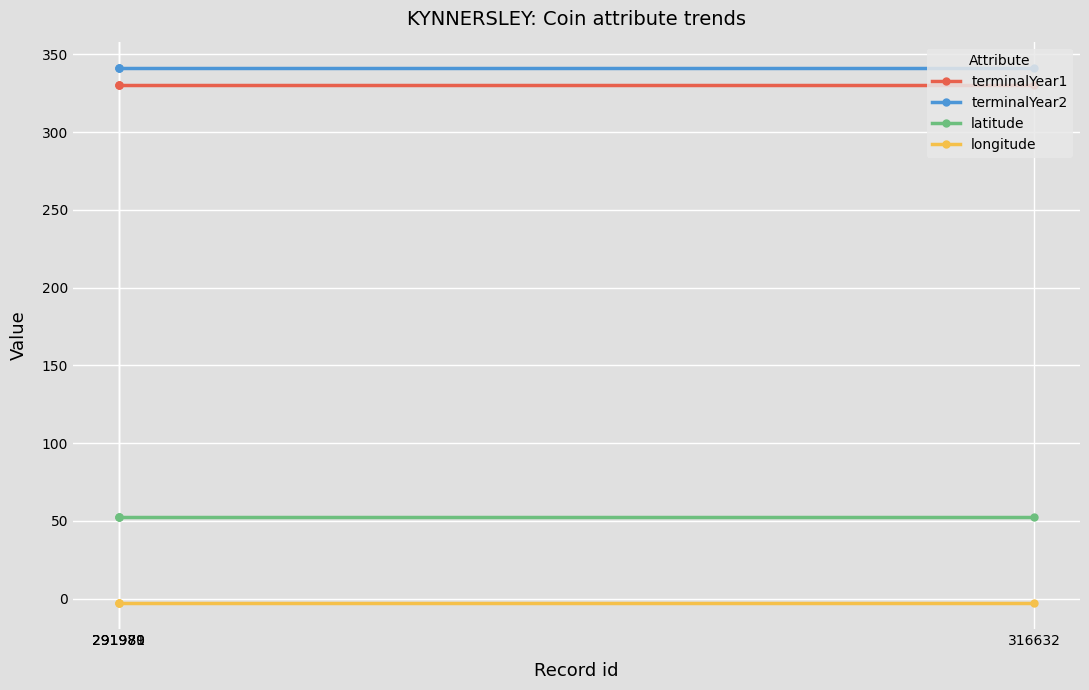

What is the value of the longitude point at the 1st from the left?

-2.5